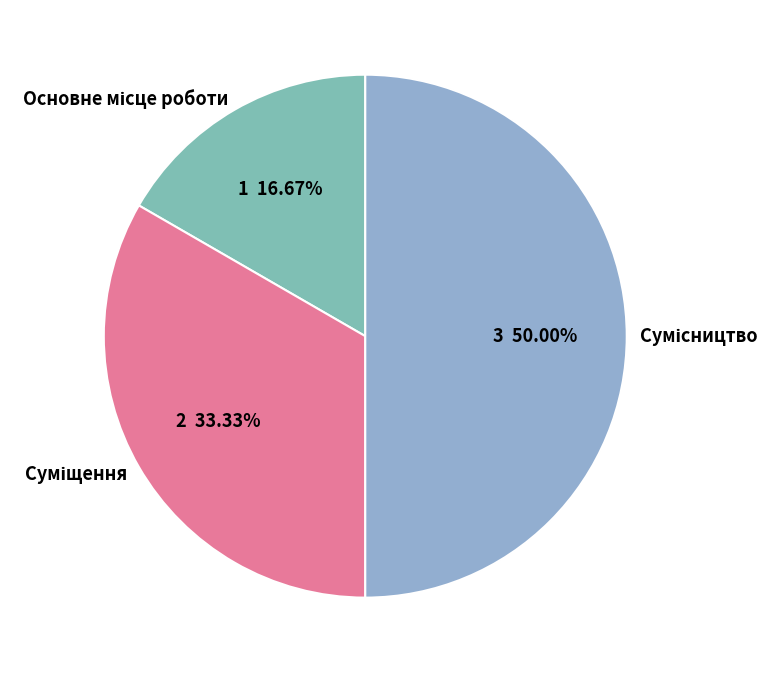

To the nearest percent, what percentage of the pie is Сумісництво?

50%